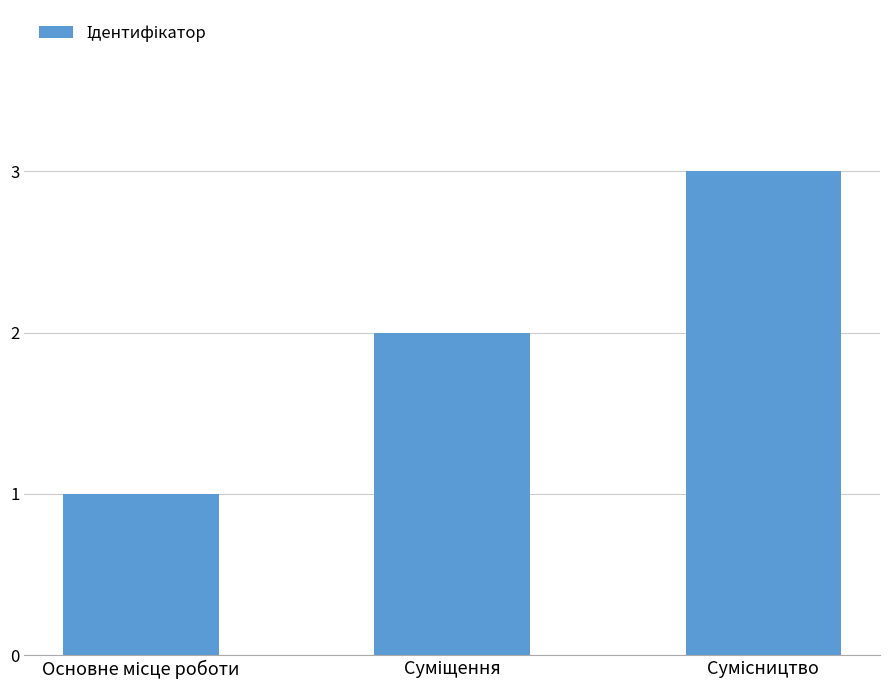

How many data points does each series have?

3